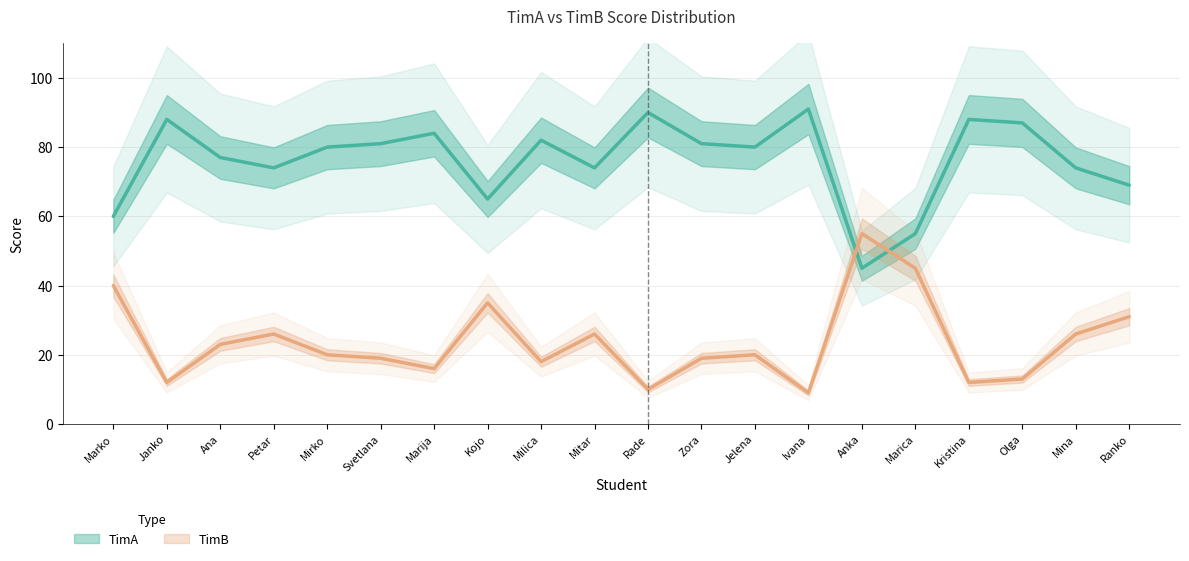

List the series in order of their peak value, highest first.

TimA, TimB